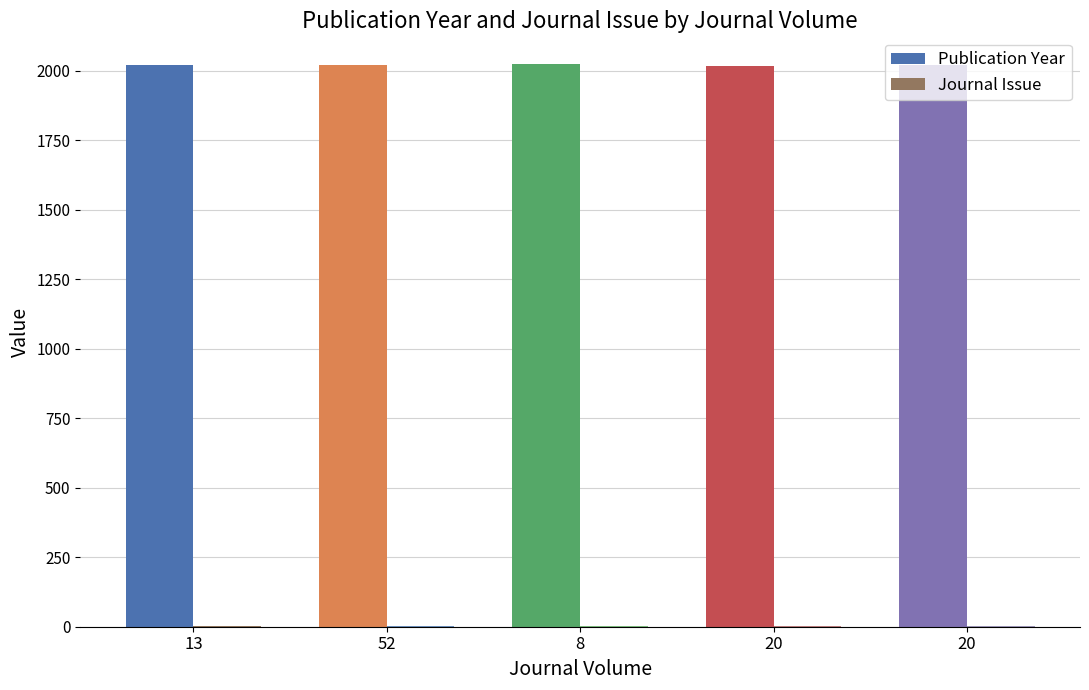

Are the bars grouped side by side (vs. stacked)?

Yes